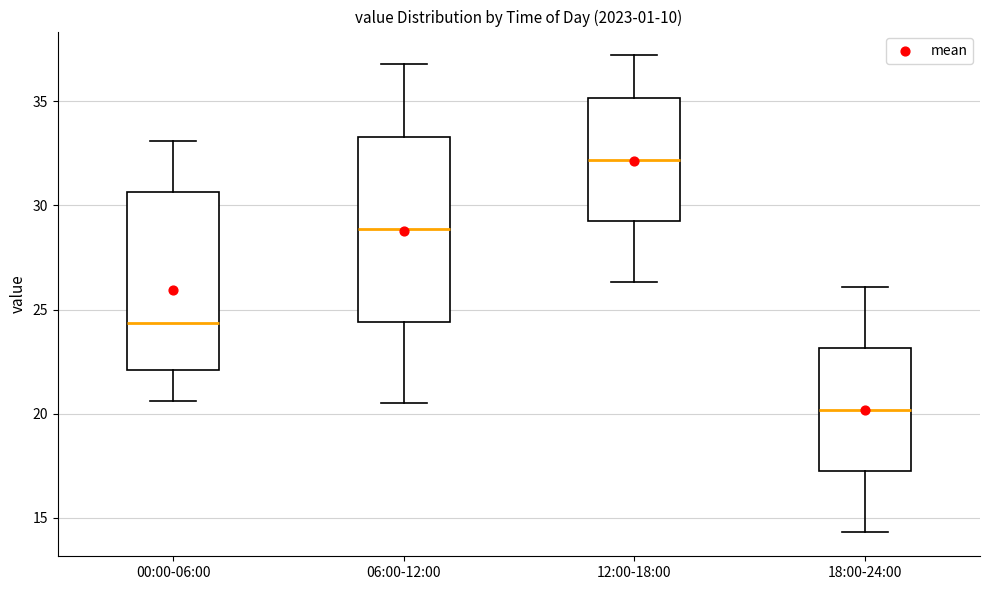

Where is the upper edge of the box for 00:00-06:00 on the y-axis? The values are not printed on the chart, so give them approximately, as read against the axis.

30.5